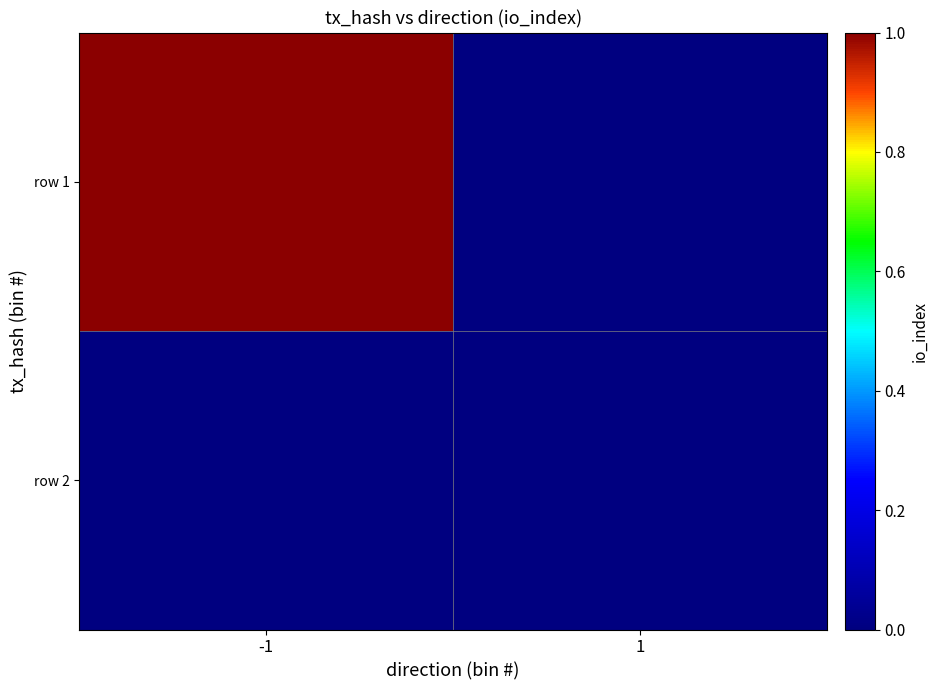

Which category has the lowest value across all series?

1